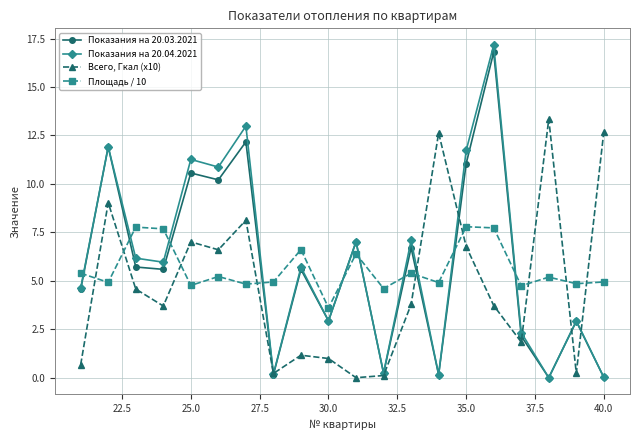

List the series in order of their peak value, lowest first.

Площадь / 10, Всего, Гкал (x10), Показания на 20.03.2021, Показания на 20.04.2021